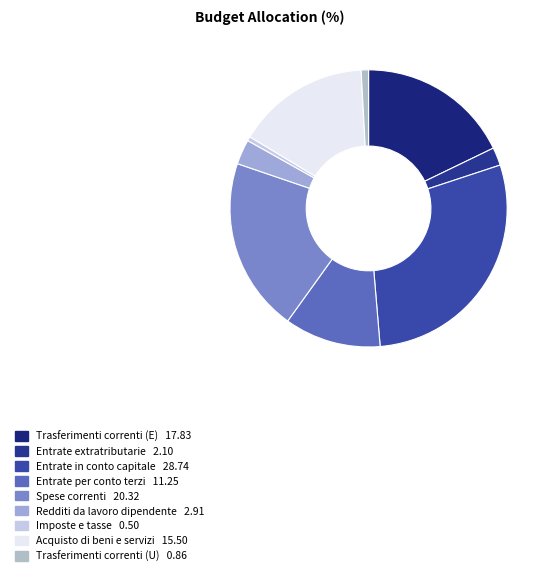

Which category has the smallest portion of the pie?

Imposte e tasse a carico dell'ente